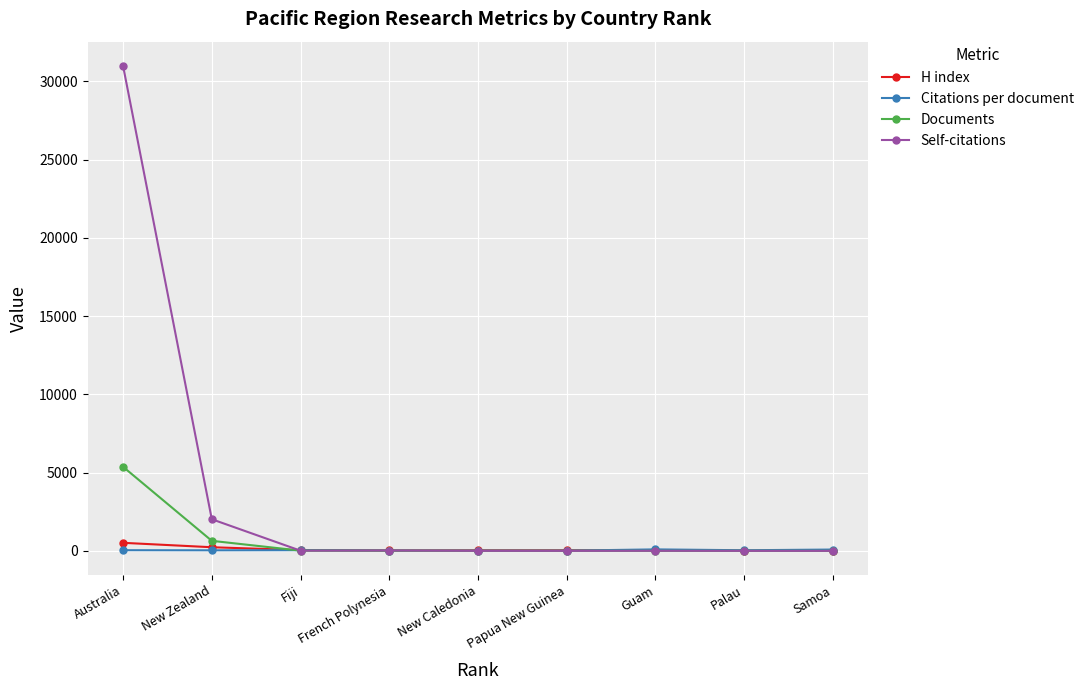

Where does the Self-citations series first go above 4?

Australia